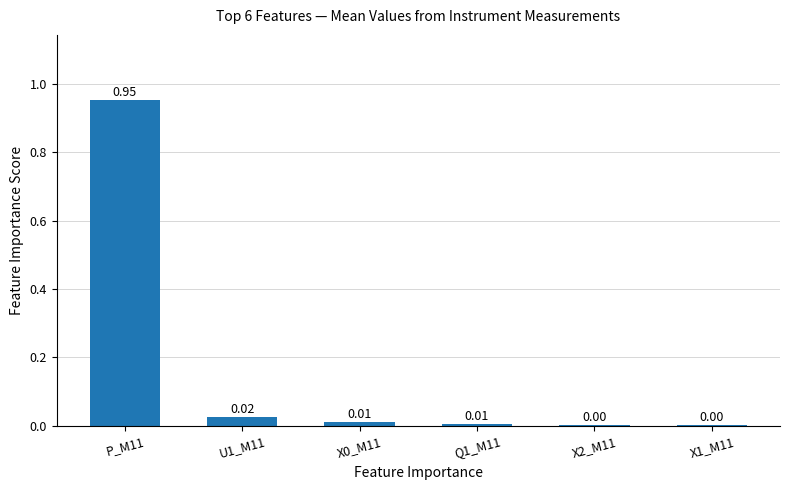

Are the bars horizontal?

No